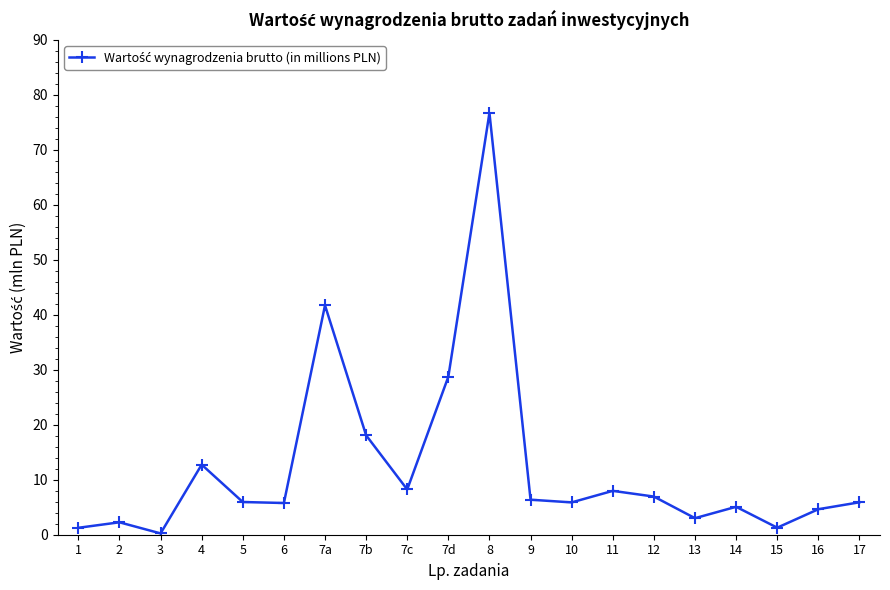

Which label corresponds to the largest value in the chart?

8